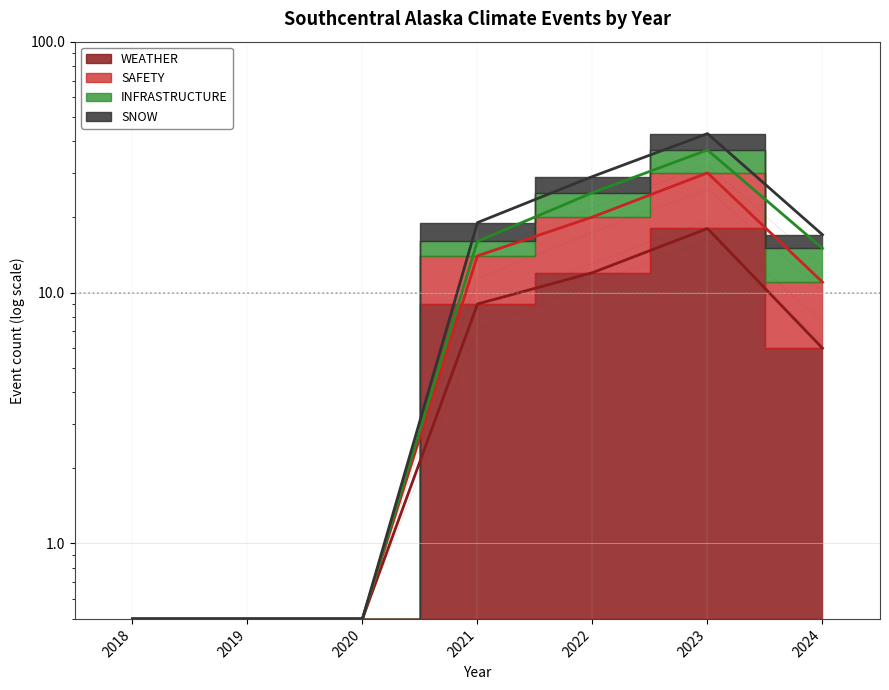

True or false: SAFETY and SNOW cross at least once.

False